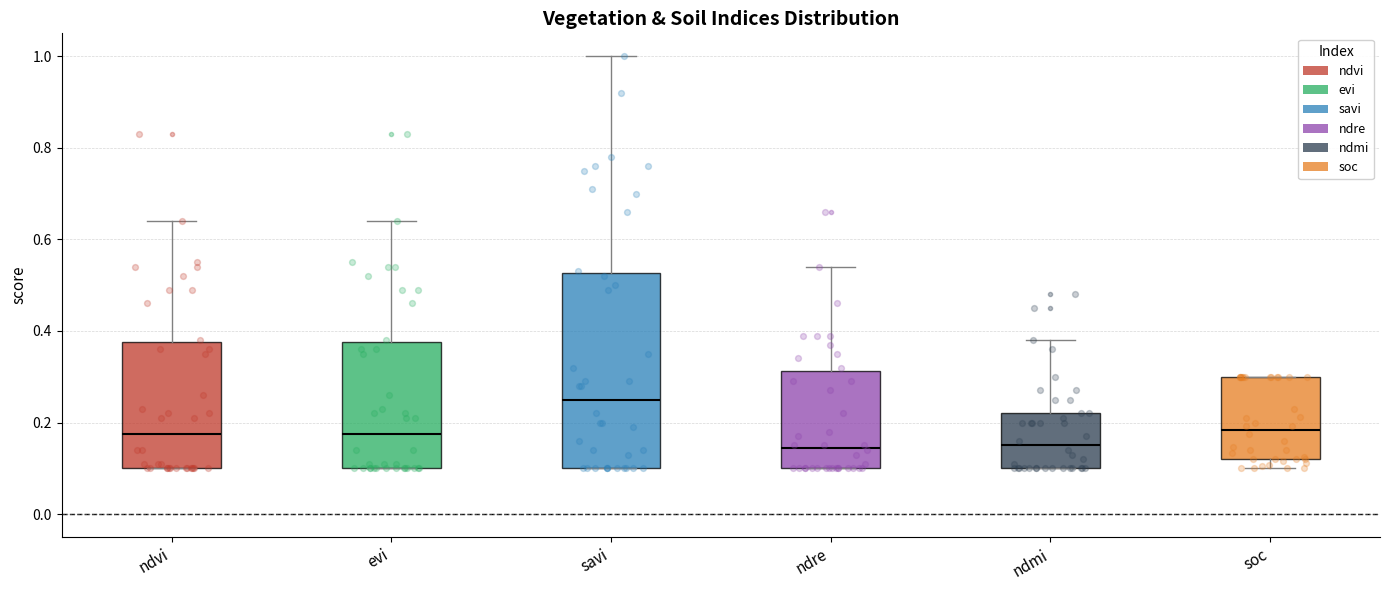

Where is the upper edge of the box for evi on the y-axis? The values are not printed on the chart, so give them approximately, as read against the axis.

0.38